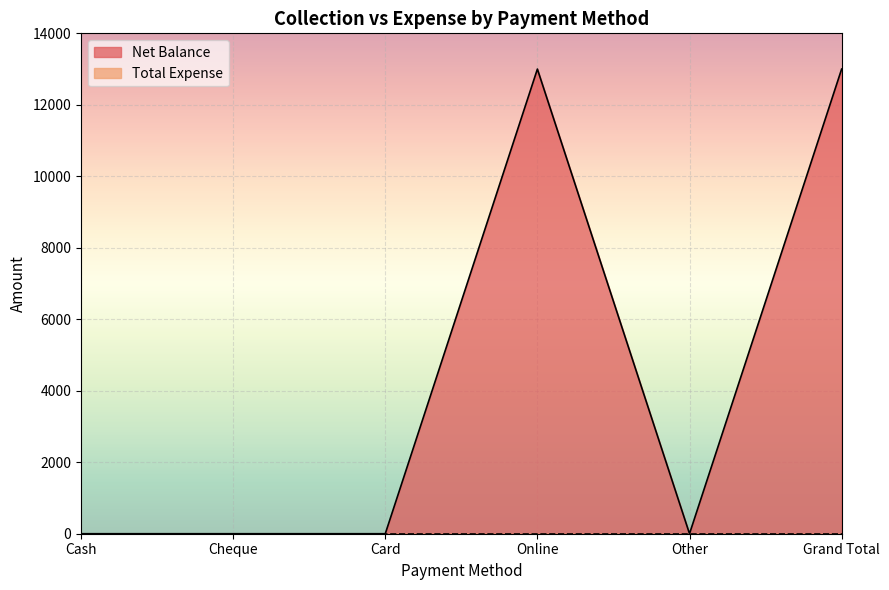

Which category has the lowest value across all series?

Cash